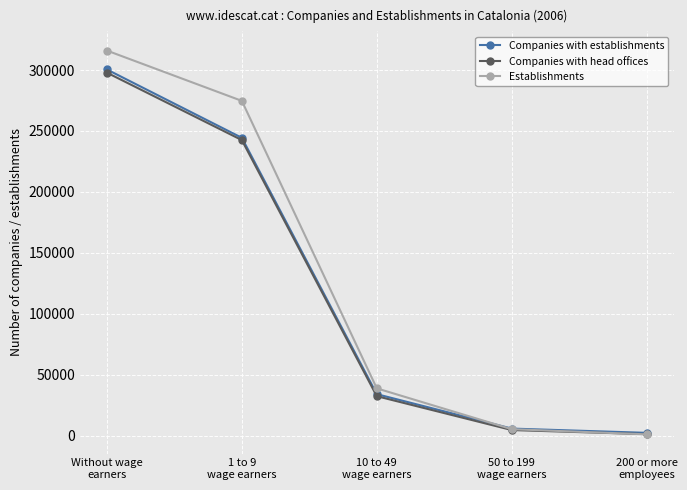

How many intersections are there between Companies with head offices and Establishments?

1